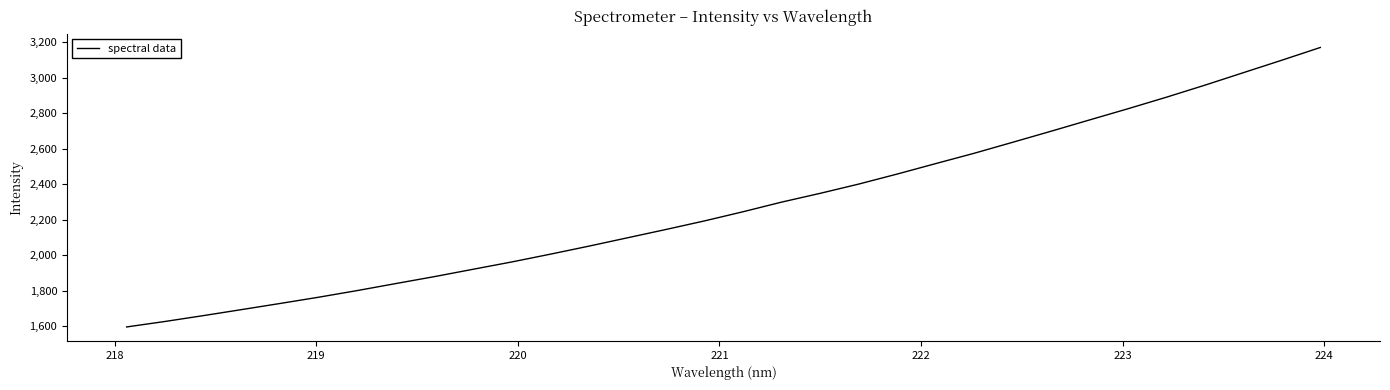

What is the minimum value shown in the chart?

1595.6